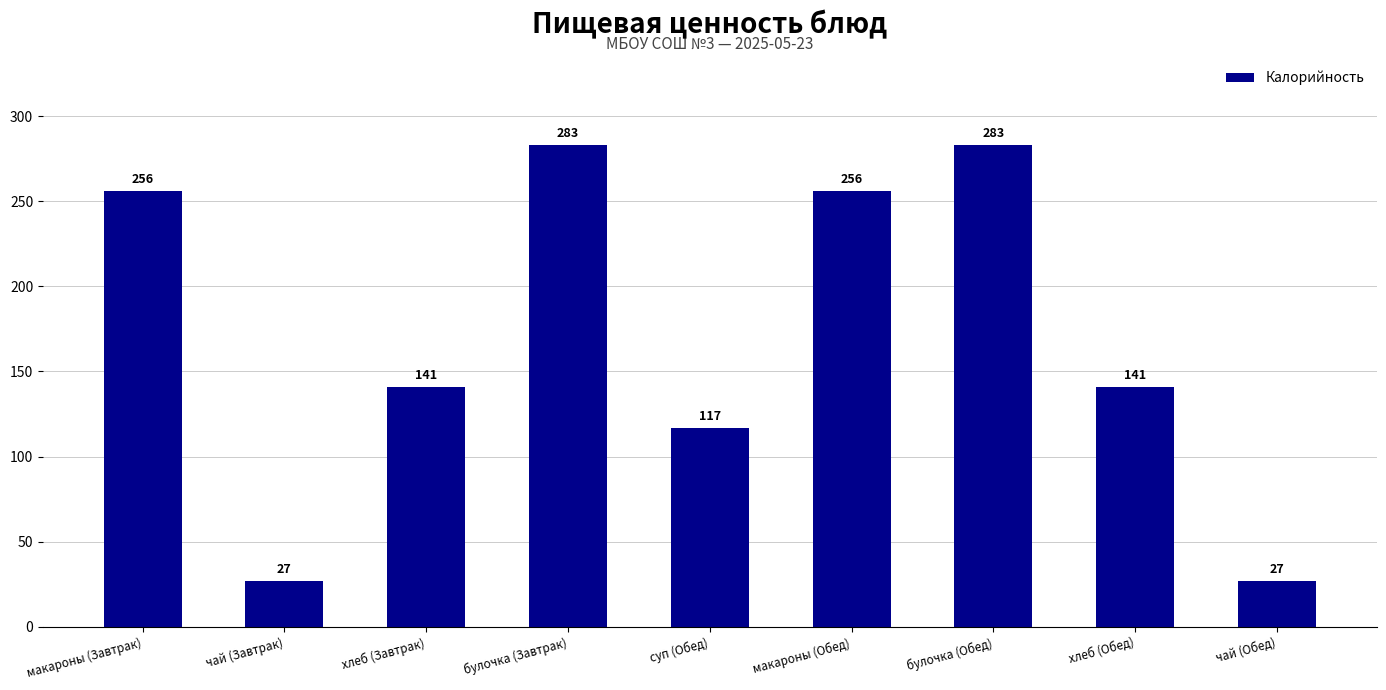

What is the greatest value displayed?

283